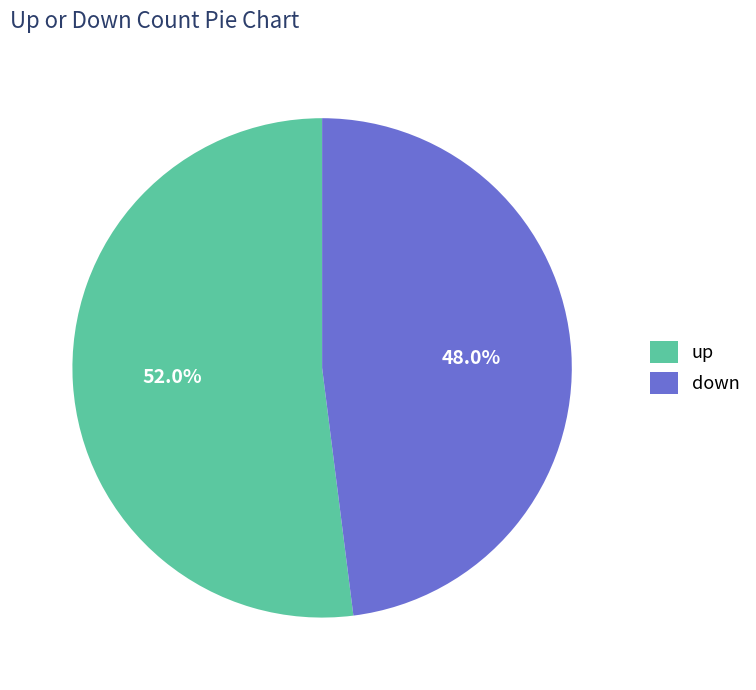

To the nearest percent, what is the difference between the largest and smallest slice percentages?

4%